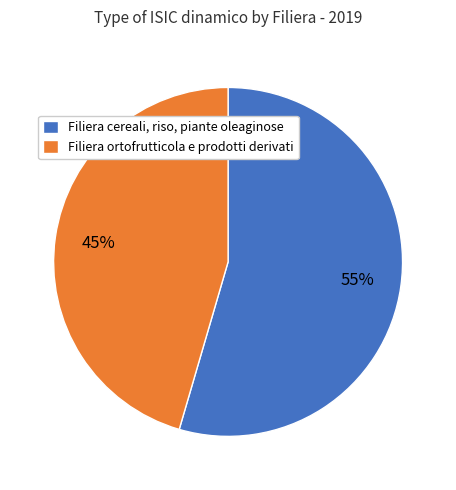

Does any single category account for the majority?

Yes